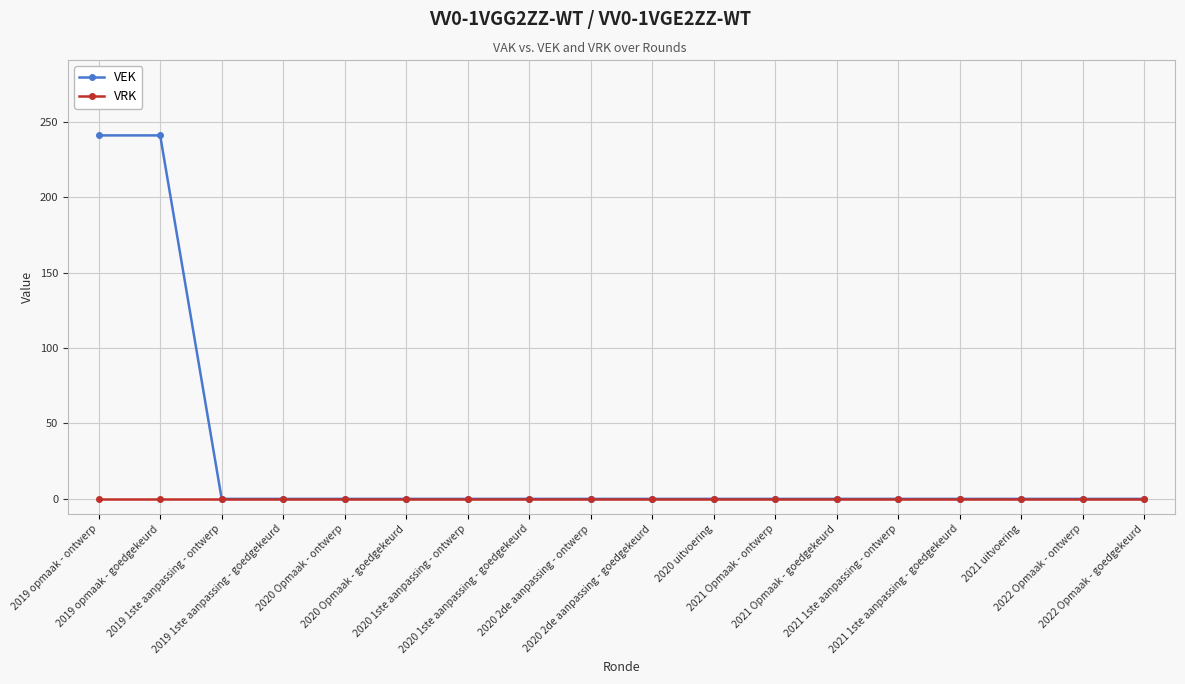

Does the chart have visible grid lines?

Yes